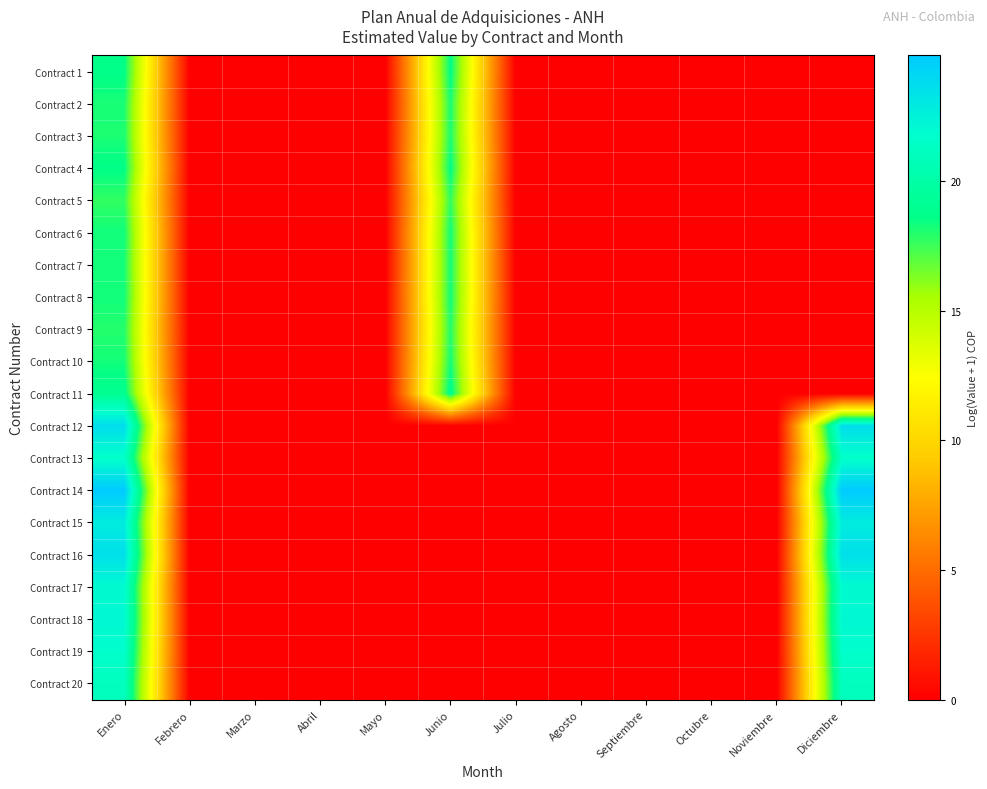

Reading left to right, extract all data points from this chart.

Contract 1: Enero=18.7	Febrero=0.0	Marzo=0.0	Abril=0.0	Mayo=0.0	Junio=18.7	Julio=0.0	Agosto=0.0	Septiembre=0.0	Octubre=0.0	Noviembre=0.0	Diciembre=0.0
Contract 2: Enero=18.2	Febrero=0.0	Marzo=0.0	Abril=0.0	Mayo=0.0	Junio=18.2	Julio=0.0	Agosto=0.0	Septiembre=0.0	Octubre=0.0	Noviembre=0.0	Diciembre=0.0
Contract 3: Enero=18.1	Febrero=0.0	Marzo=0.0	Abril=0.0	Mayo=0.0	Junio=18.1	Julio=0.0	Agosto=0.0	Septiembre=0.0	Octubre=0.0	Noviembre=0.0	Diciembre=0.0
Contract 4: Enero=18.7	Febrero=0.0	Marzo=0.0	Abril=0.0	Mayo=0.0	Junio=18.7	Julio=0.0	Agosto=0.0	Septiembre=0.0	Octubre=0.0	Noviembre=0.0	Diciembre=0.0
Contract 5: Enero=17.7	Febrero=0.0	Marzo=0.0	Abril=0.0	Mayo=0.0	Junio=17.7	Julio=0.0	Agosto=0.0	Septiembre=0.0	Octubre=0.0	Noviembre=0.0	Diciembre=0.0
Contract 6: Enero=18.3	Febrero=0.0	Marzo=0.0	Abril=0.0	Mayo=0.0	Junio=18.3	Julio=0.0	Agosto=0.0	Septiembre=0.0	Octubre=0.0	Noviembre=0.0	Diciembre=0.0
Contract 7: Enero=18.3	Febrero=0.0	Marzo=0.0	Abril=0.0	Mayo=0.0	Junio=18.3	Julio=0.0	Agosto=0.0	Septiembre=0.0	Octubre=0.0	Noviembre=0.0	Diciembre=0.0
Contract 8: Enero=18.3	Febrero=0.0	Marzo=0.0	Abril=0.0	Mayo=0.0	Junio=18.3	Julio=0.0	Agosto=0.0	Septiembre=0.0	Octubre=0.0	Noviembre=0.0	Diciembre=0.0
Contract 9: Enero=18.0	Febrero=0.0	Marzo=0.0	Abril=0.0	Mayo=0.0	Junio=18.0	Julio=0.0	Agosto=0.0	Septiembre=0.0	Octubre=0.0	Noviembre=0.0	Diciembre=0.0
Contract 10: Enero=18.3	Febrero=0.0	Marzo=0.0	Abril=0.0	Mayo=0.0	Junio=18.3	Julio=0.0	Agosto=0.0	Septiembre=0.0	Octubre=0.0	Noviembre=0.0	Diciembre=0.0
Contract 11: Enero=19.0	Febrero=0.0	Marzo=0.0	Abril=0.0	Mayo=0.0	Junio=19.0	Julio=0.0	Agosto=0.0	Septiembre=0.0	Octubre=0.0	Noviembre=0.0	Diciembre=0.0
Contract 12: Enero=23.7	Febrero=0.0	Marzo=0.0	Abril=0.0	Mayo=0.0	Junio=0.0	Julio=0.0	Agosto=0.0	Septiembre=0.0	Octubre=0.0	Noviembre=0.0	Diciembre=23.7
Contract 13: Enero=21.5	Febrero=0.0	Marzo=0.0	Abril=0.0	Mayo=0.0	Junio=0.0	Julio=0.0	Agosto=0.0	Septiembre=0.0	Octubre=0.0	Noviembre=0.0	Diciembre=21.5
Contract 14: Enero=24.8	Febrero=0.0	Marzo=0.0	Abril=0.0	Mayo=0.0	Junio=0.0	Julio=0.0	Agosto=0.0	Septiembre=0.0	Octubre=0.0	Noviembre=0.0	Diciembre=24.8
Contract 15: Enero=22.8	Febrero=0.0	Marzo=0.0	Abril=0.0	Mayo=0.0	Junio=0.0	Julio=0.0	Agosto=0.0	Septiembre=0.0	Octubre=0.0	Noviembre=0.0	Diciembre=22.8
Contract 16: Enero=23.6	Febrero=0.0	Marzo=0.0	Abril=0.0	Mayo=0.0	Junio=0.0	Julio=0.0	Agosto=0.0	Septiembre=0.0	Octubre=0.0	Noviembre=0.0	Diciembre=23.6
Contract 17: Enero=21.9	Febrero=0.0	Marzo=0.0	Abril=0.0	Mayo=0.0	Junio=0.0	Julio=0.0	Agosto=0.0	Septiembre=0.0	Octubre=0.0	Noviembre=0.0	Diciembre=21.9
Contract 18: Enero=22.1	Febrero=0.0	Marzo=0.0	Abril=0.0	Mayo=0.0	Junio=0.0	Julio=0.0	Agosto=0.0	Septiembre=0.0	Octubre=0.0	Noviembre=0.0	Diciembre=22.1
Contract 19: Enero=21.7	Febrero=0.0	Marzo=0.0	Abril=0.0	Mayo=0.0	Junio=0.0	Julio=0.0	Agosto=0.0	Septiembre=0.0	Octubre=0.0	Noviembre=0.0	Diciembre=21.7
Contract 20: Enero=21.1	Febrero=0.0	Marzo=0.0	Abril=0.0	Mayo=0.0	Junio=0.0	Julio=0.0	Agosto=0.0	Septiembre=0.0	Octubre=0.0	Noviembre=0.0	Diciembre=21.1